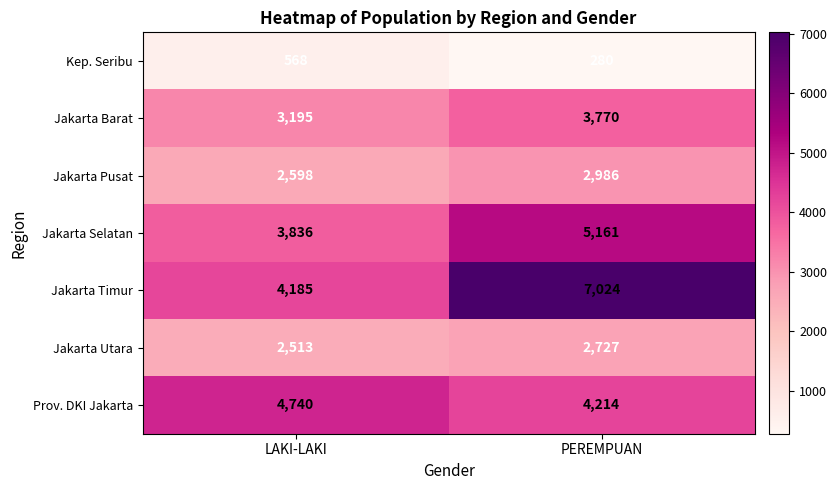

Reading right to left, extract all data points from this chart.

Kep. Seribu: 280	568
Jakarta Barat: 3770	3195
Jakarta Pusat: 2986	2598
Jakarta Selatan: 5161	3836
Jakarta Timur: 7024	4185
Jakarta Utara: 2727	2513
Prov. DKI Jakarta: 4214	4740